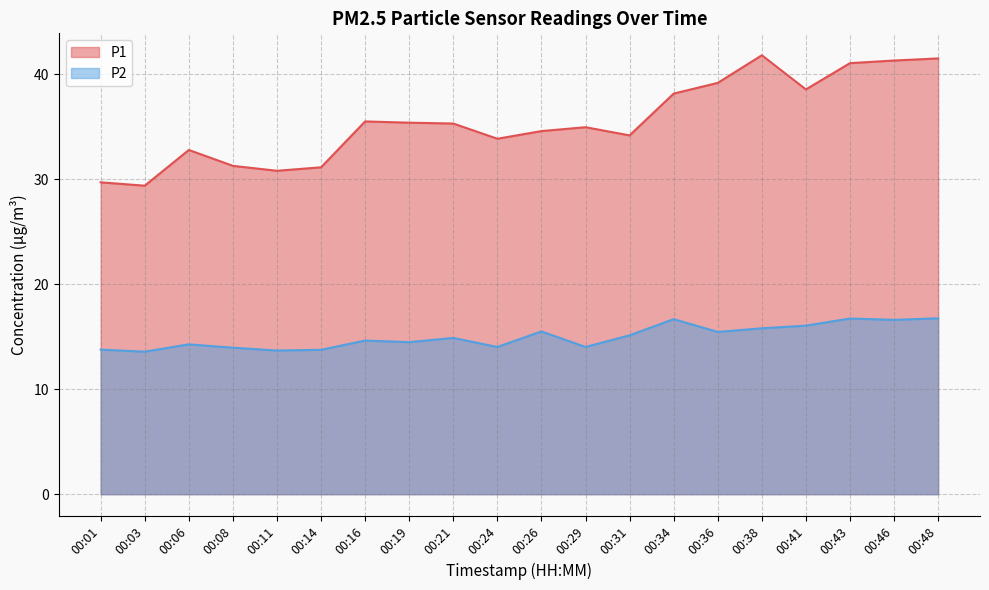

At how many categories does at least one series exceed 24?

20